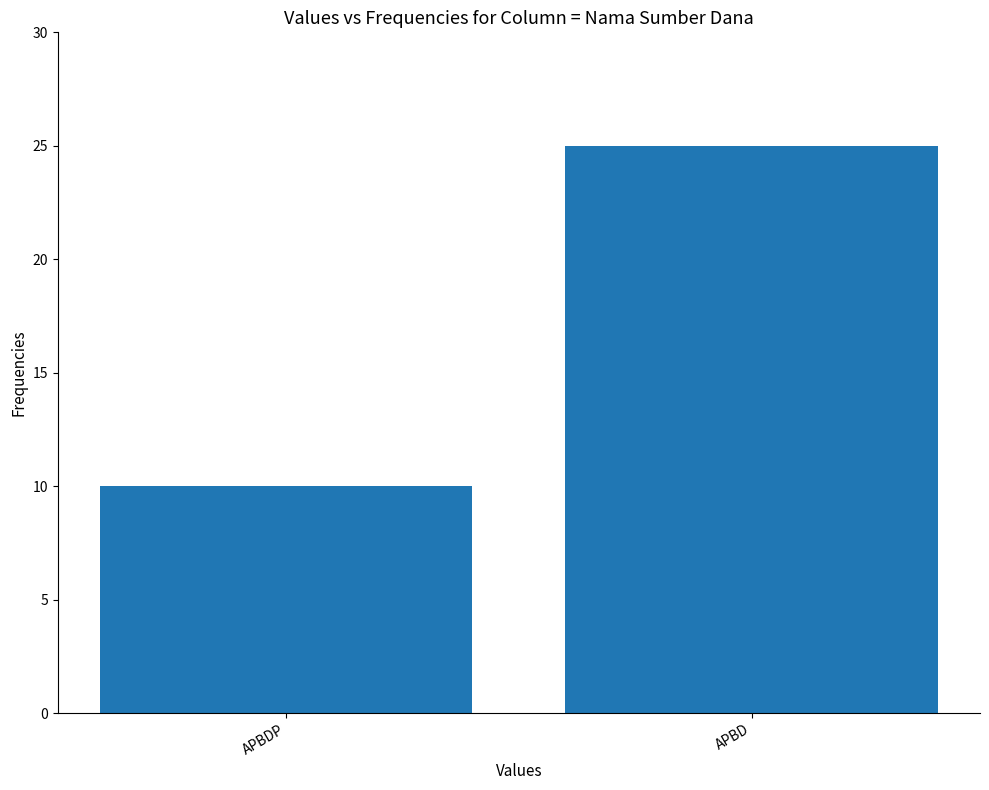

What is the label of the 2nd bar from the right?

APBDP